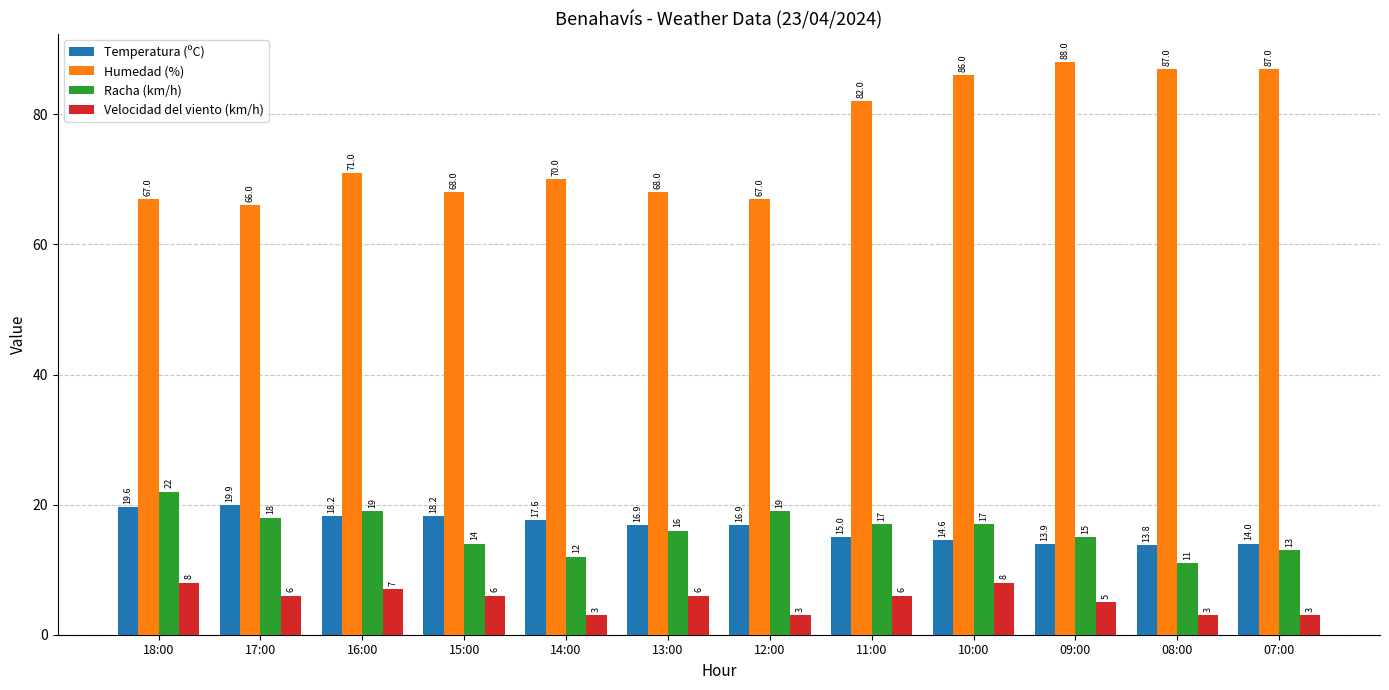

Does the chart contain stacked bars?

No